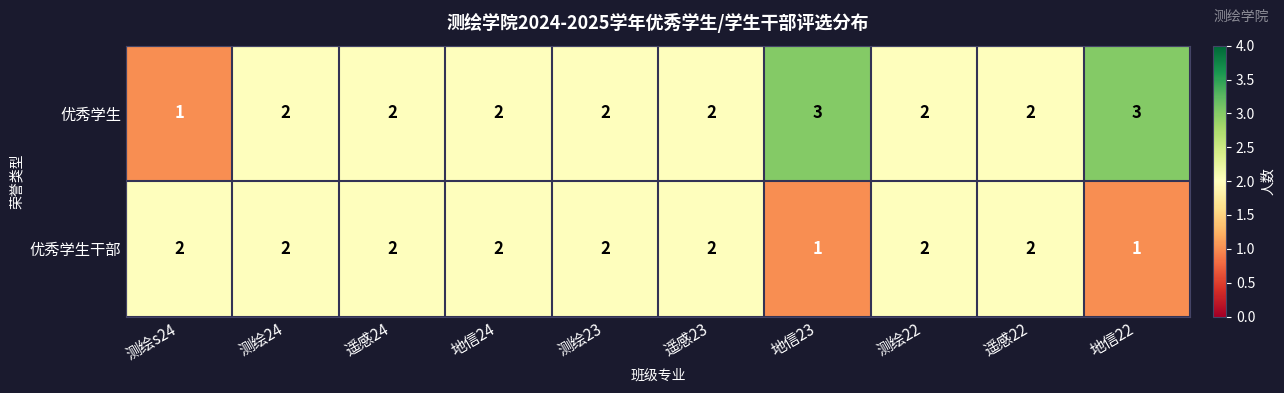

Reading left to right, what are all the values shown in this chart?

优秀学生: 1	2	2	2	2	2	3	2	2	3
优秀学生干部: 2	2	2	2	2	2	1	2	2	1